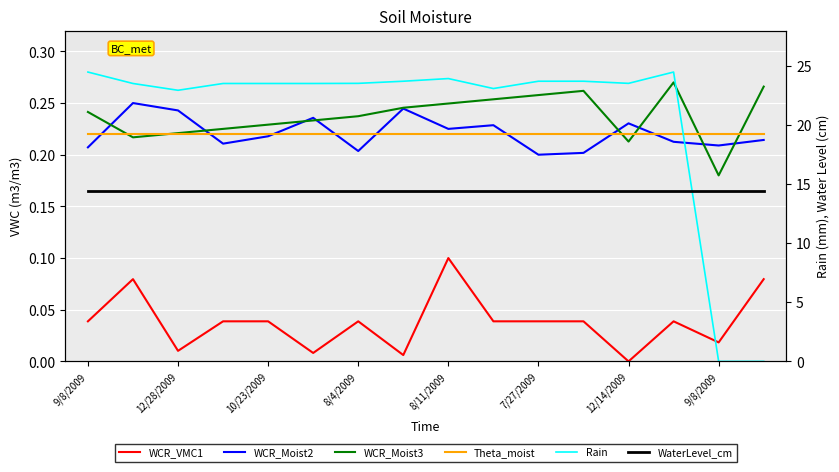

Rank the series at 9/8/2009 from lowest to highest value.

WCR_VMC1, WaterLevel_cm, WCR_Moist2, Theta_moist, WCR_Moist3, Rain